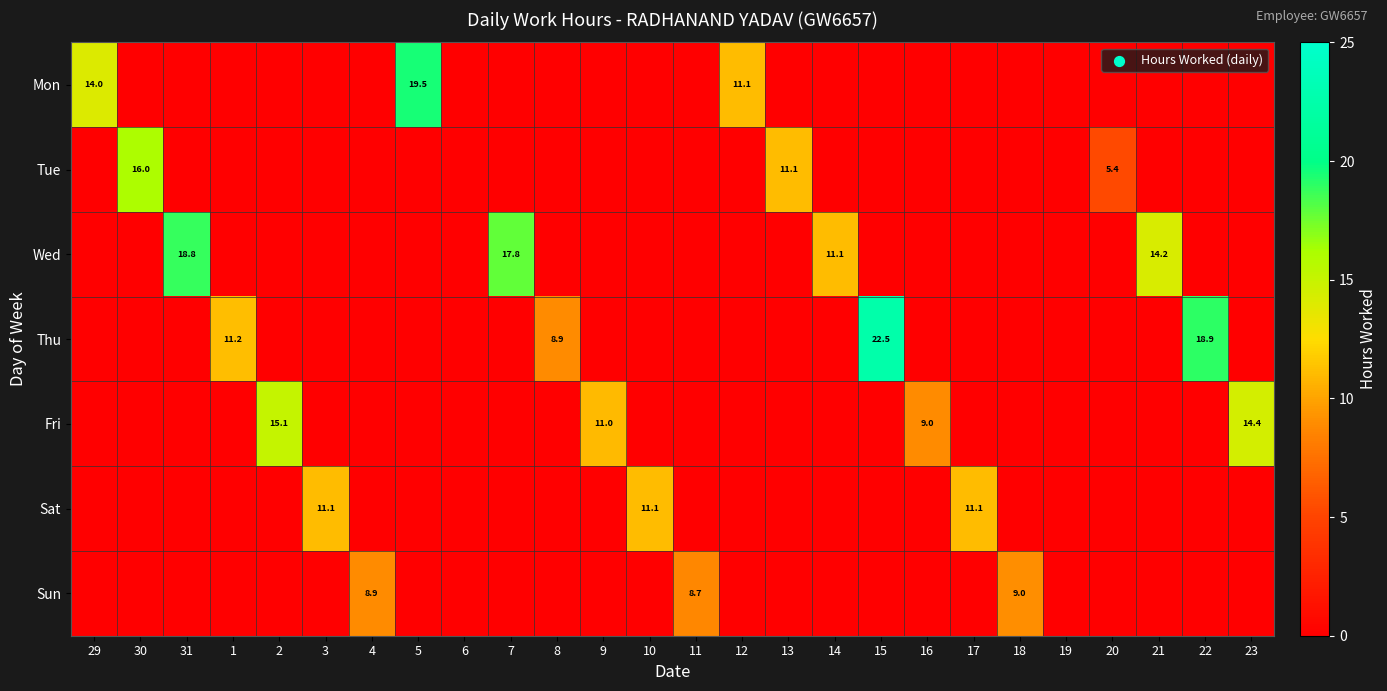

What is the total value across all series at 14?

11.1